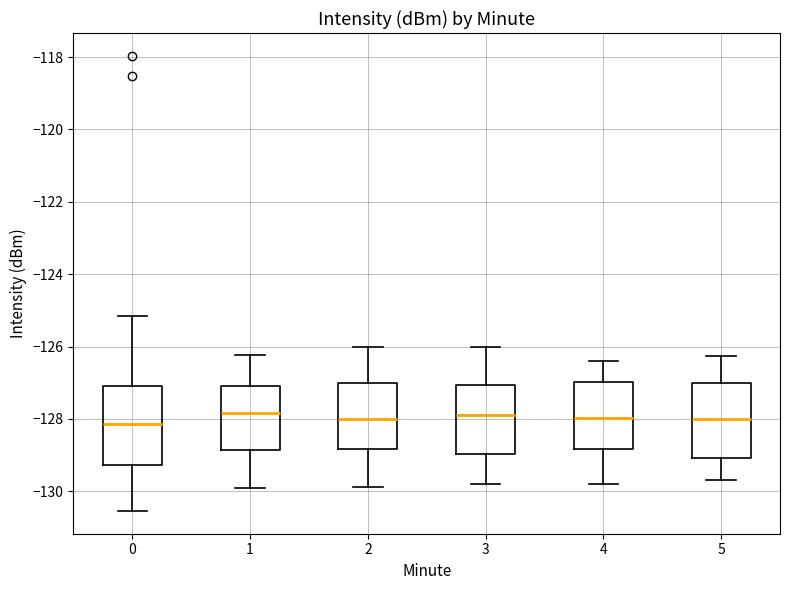

Where does the lower whisker of the box at x = 3 end on the y-axis? The values are not printed on the chart, so give them approximately, as read against the axis.

-129.8